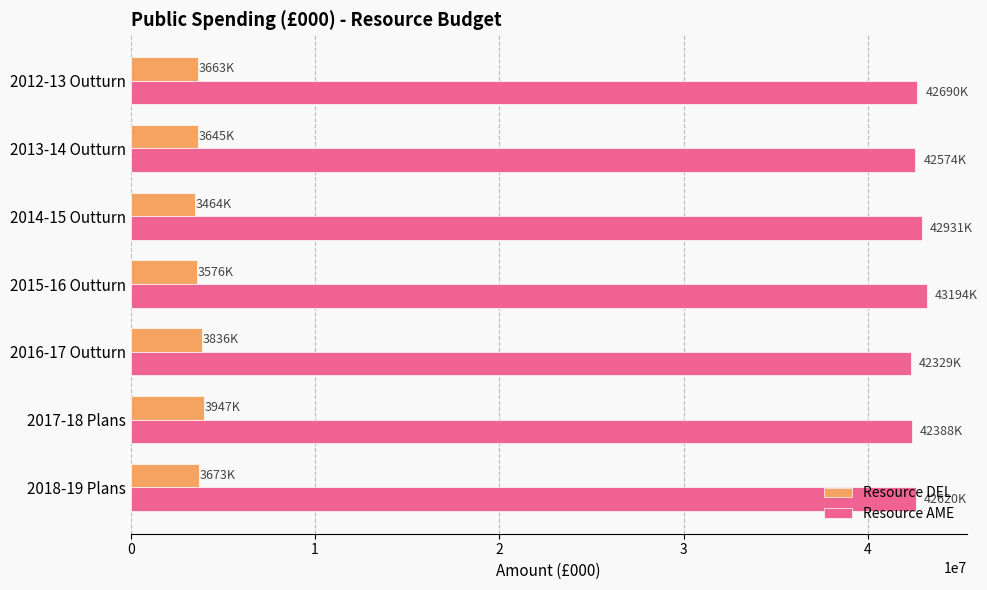

What is the sum of the Resource DEL values at 2018-19 Plans and 2016-17 Outturn?

7508065